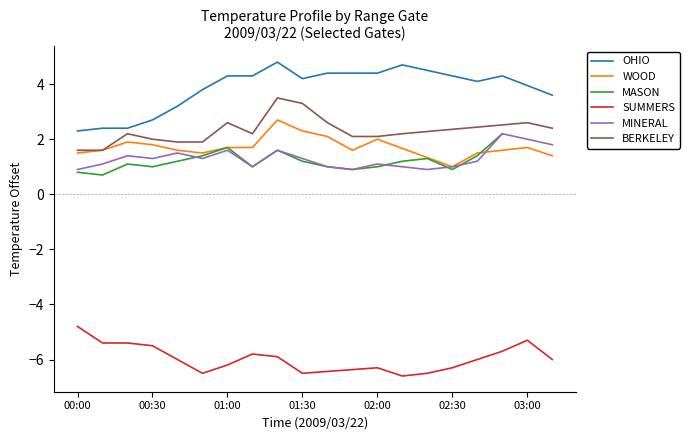

True or false: OHIO has a value of 2.7 at 00:30.

True